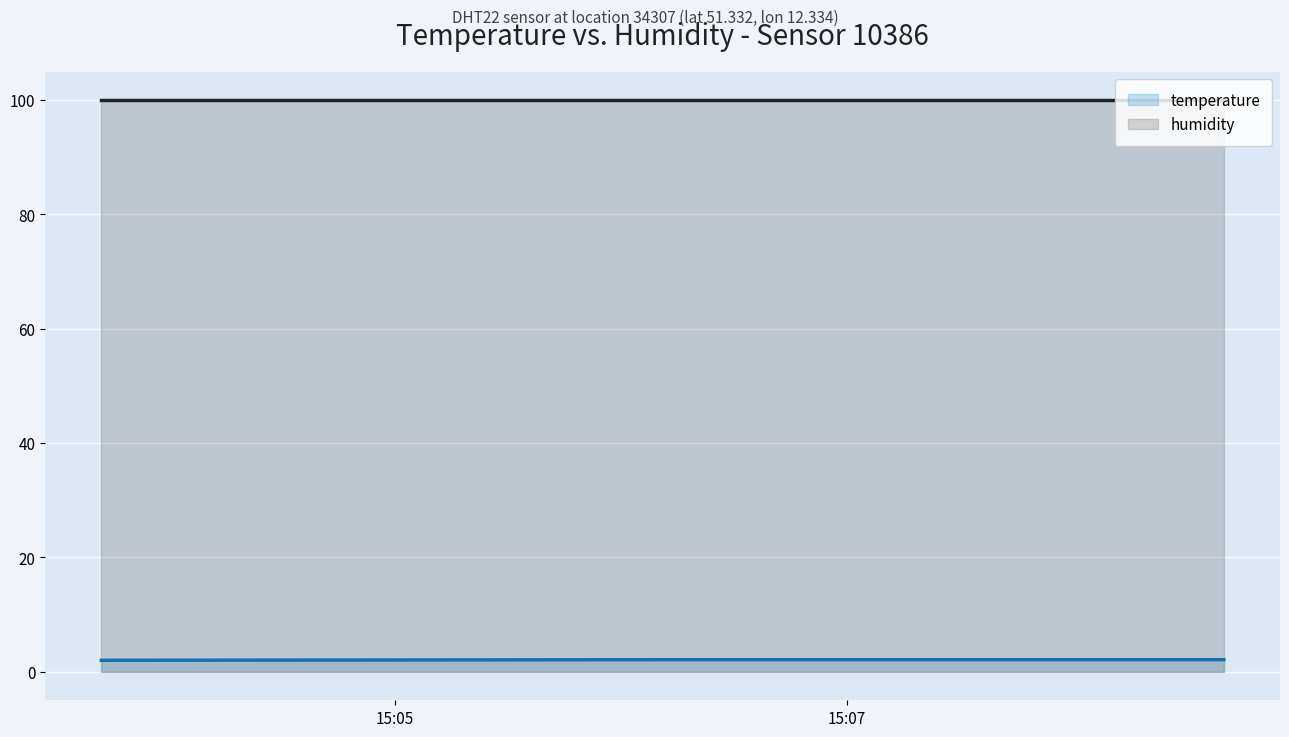

What is the average value of the humidity series?

99.9